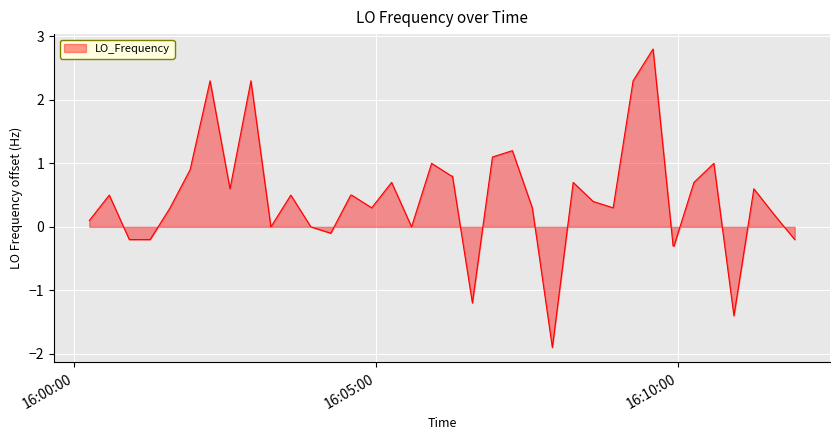

What is the greatest value displayed?

2.8